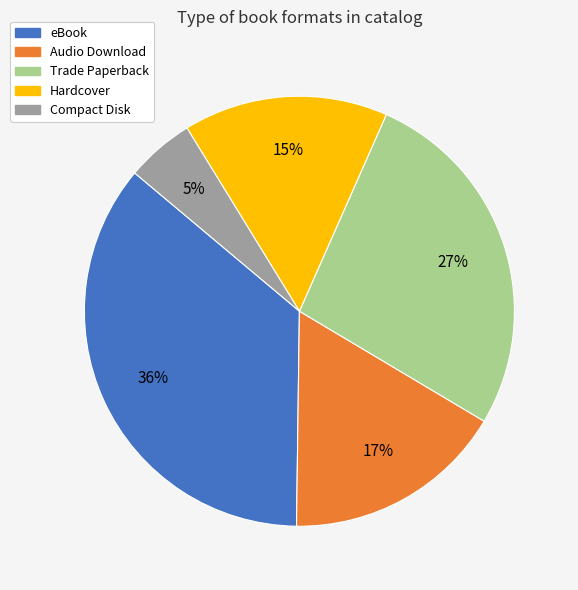

Which slice is the smallest?

Compact Disk